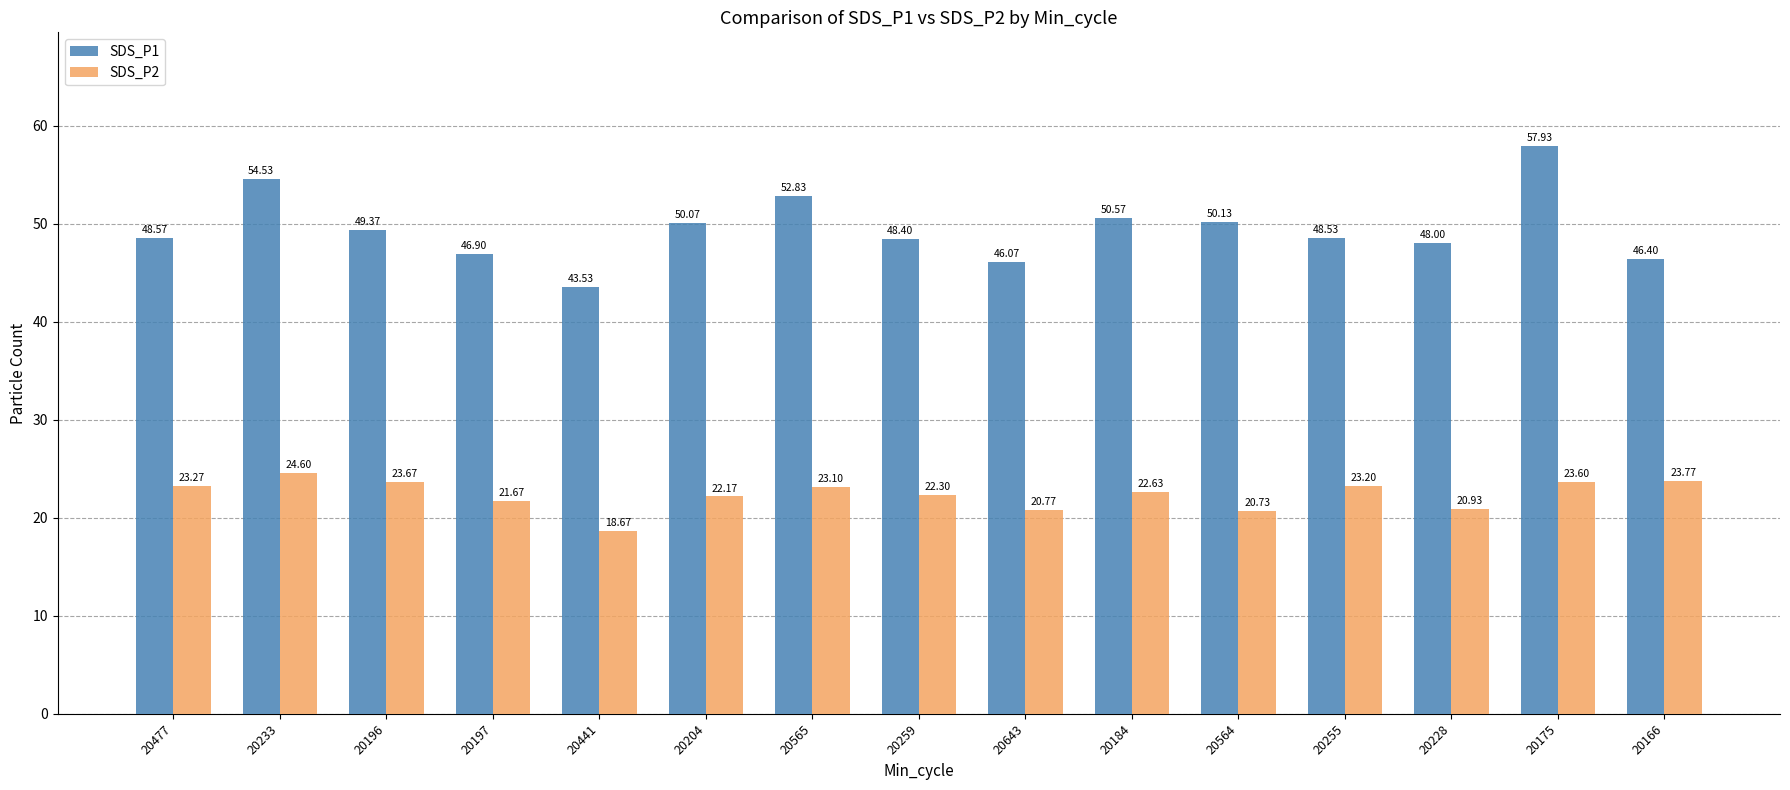

At which category is the sum across all series the highest?

20175